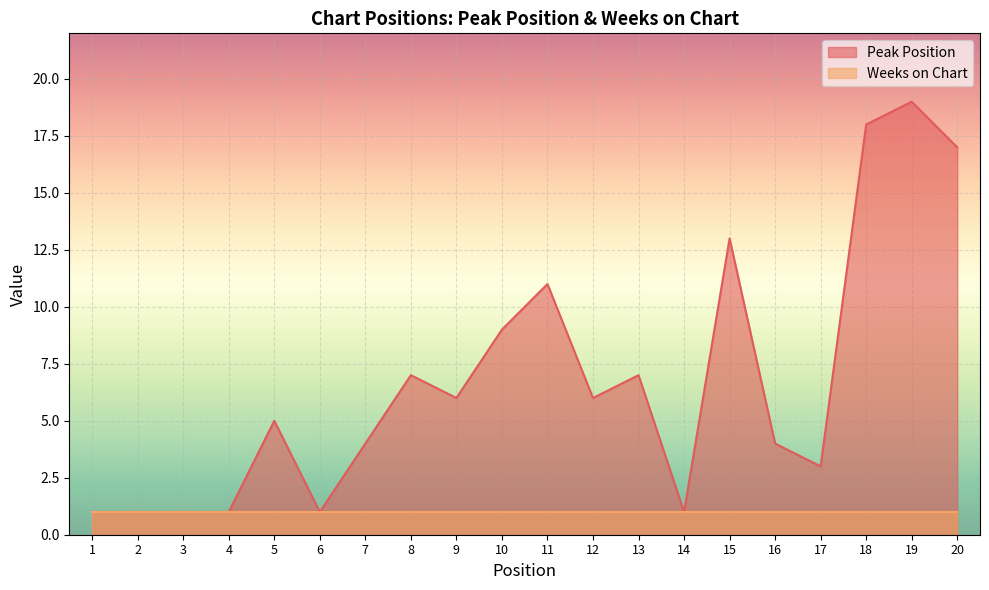

Which label corresponds to the smallest value in the chart?

1